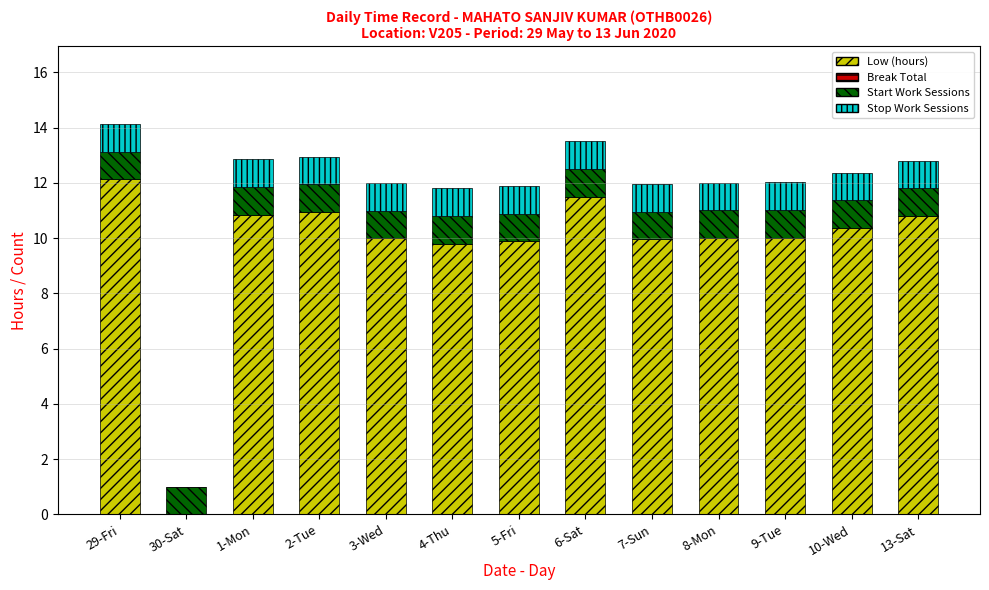

True or false: Low (hours) has a value of 10.9 at 2-Tue.

True